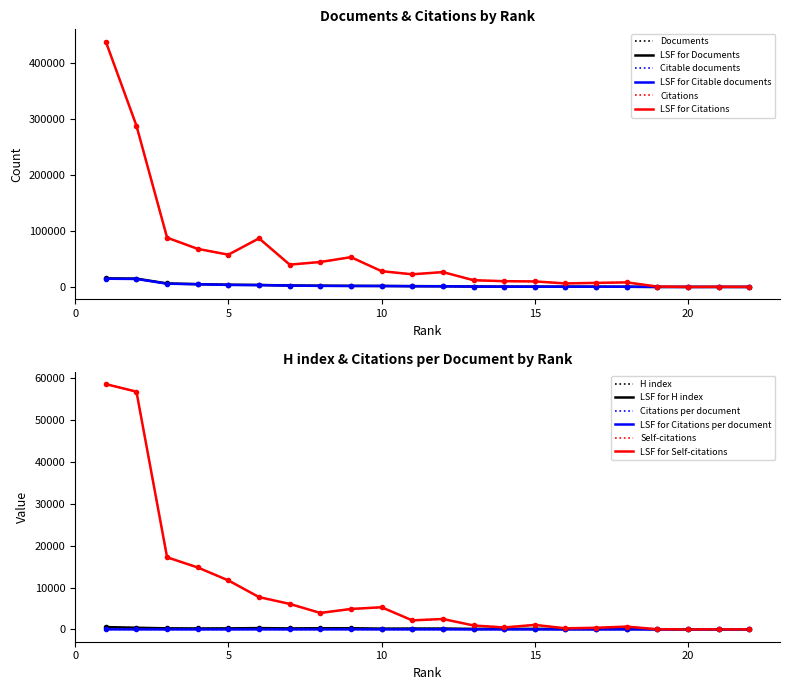

True or false: Self-citations has more than 2 points higher than both neighbors.

True